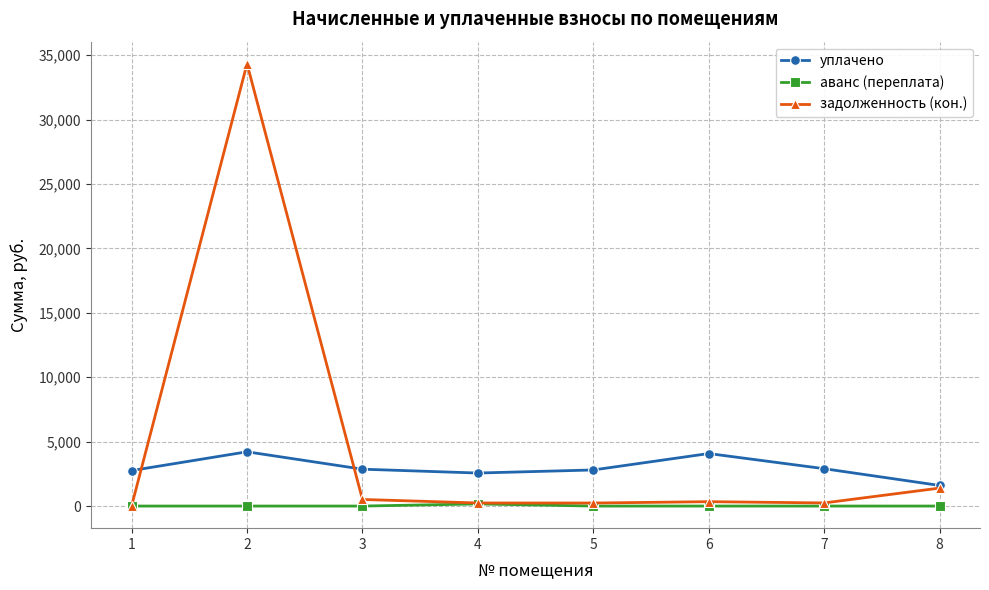

True or false: задолженность (кон.) has a value of 34337.8 at 2.

True